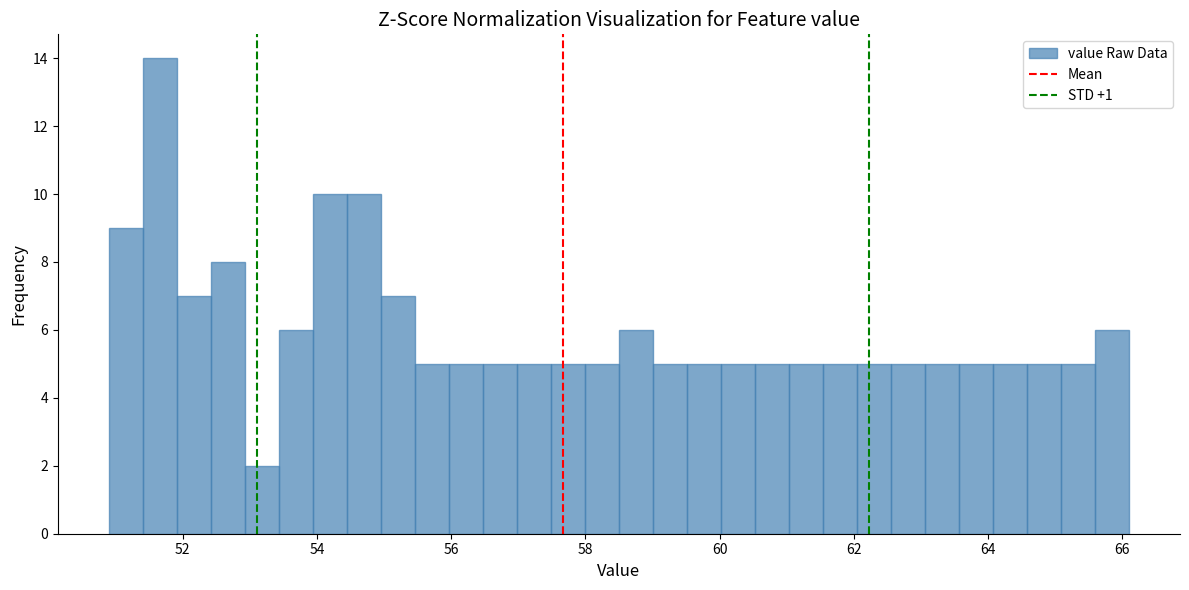

Around what value on the x-axis is the tallest bar? Give the approximate position of its centre, as read against the axis.

51.6